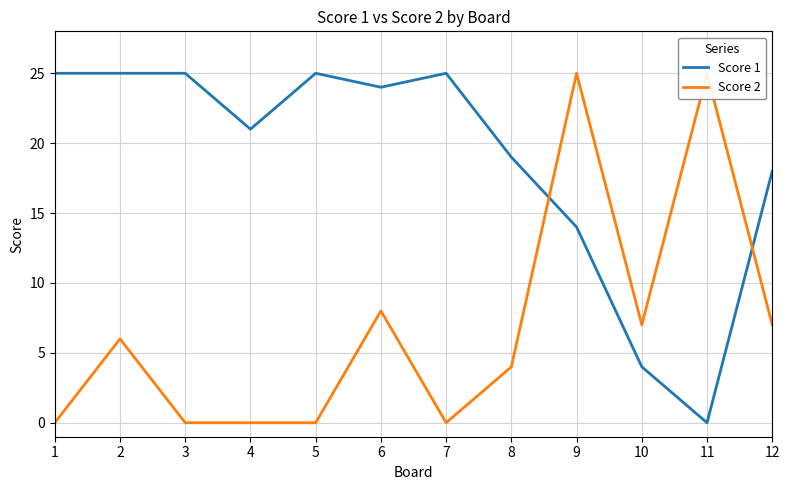

Is the value of Score 2 at 7 greater than the value of Score 1 at 8?

No